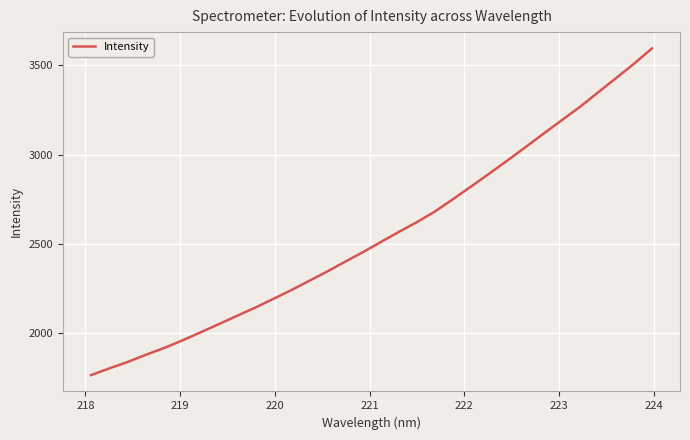

What is the maximum value shown in the chart?

3594.1